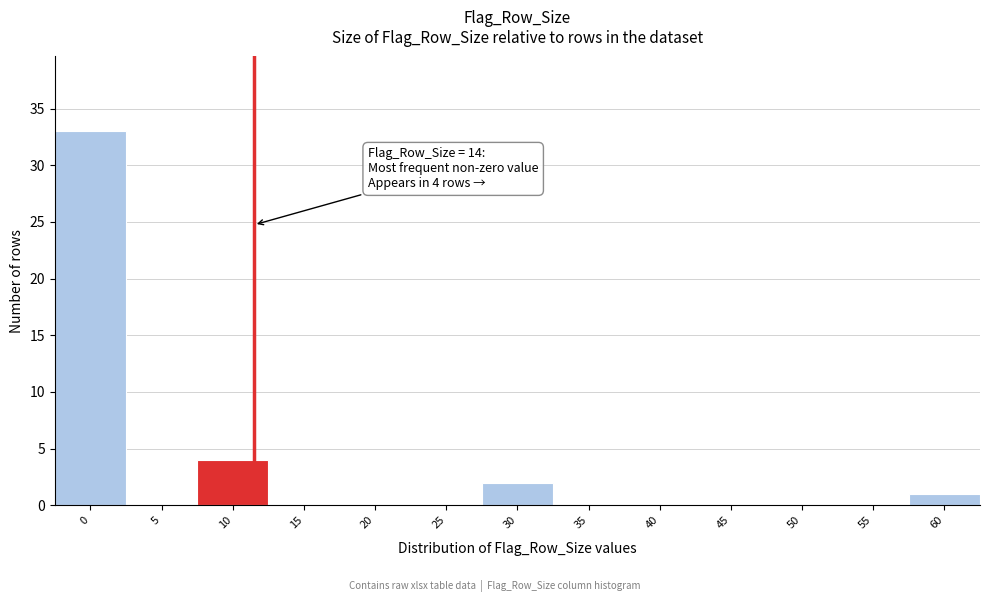

Reading left to right, what are all the values shown in this chart?

0=33	5=0	10=4	15=0	20=0	25=0	30=2	35=0	40=0	45=0	50=0	55=0	60=1